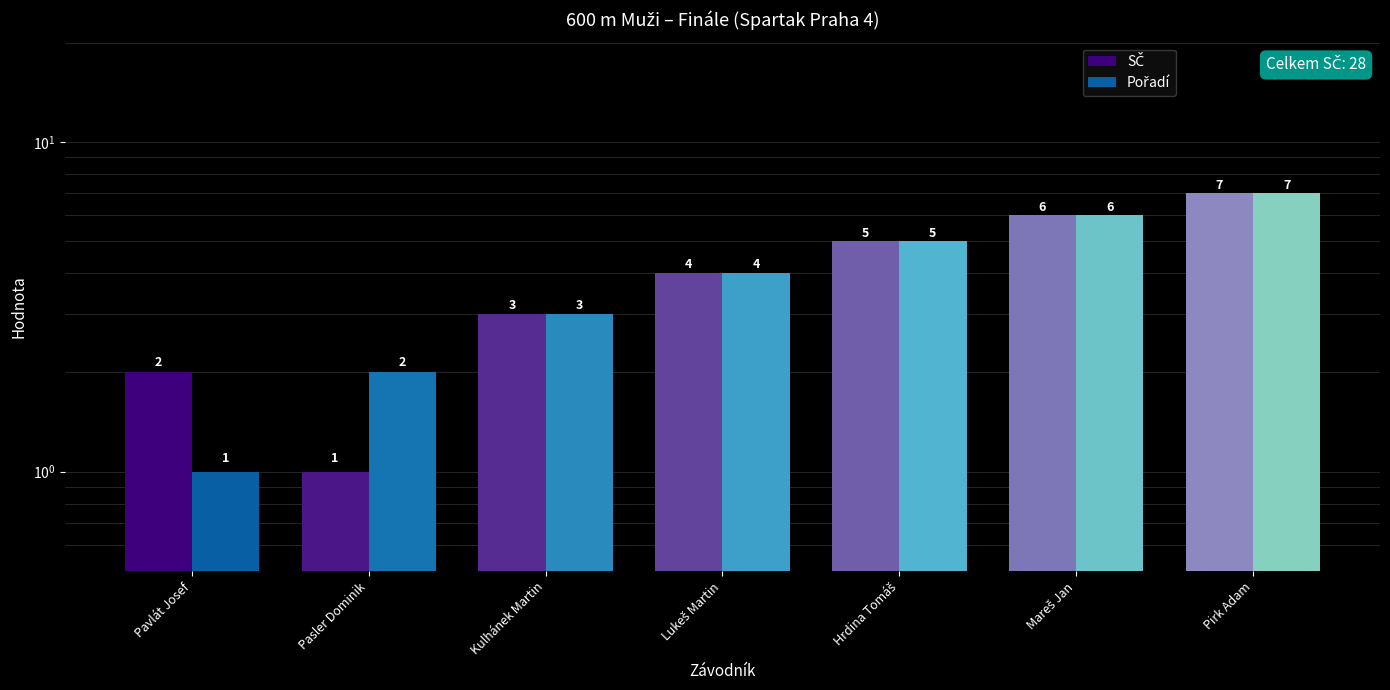

How many data points in SČ are above 4?

3